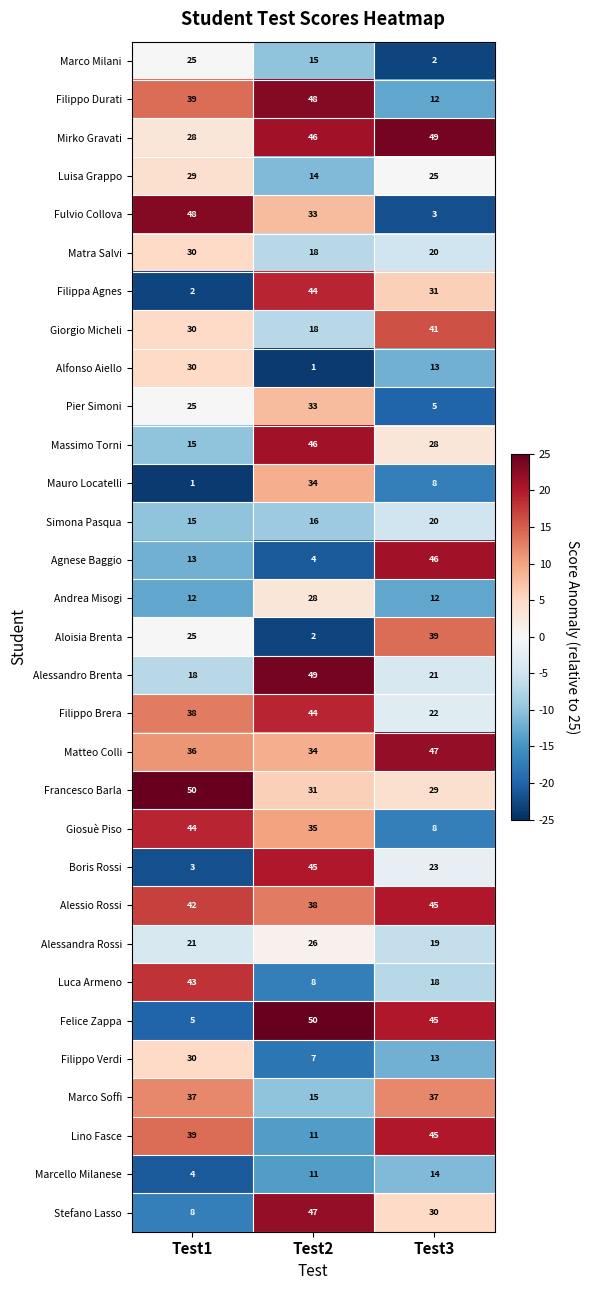

What is the difference between the highest and lowest values at Test1?

49